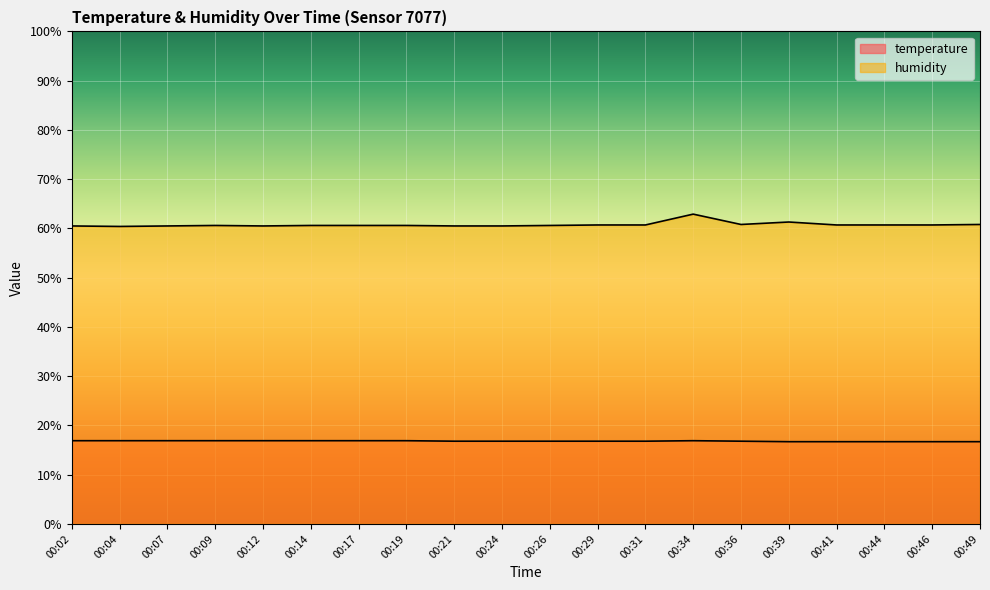

Rank the series by their average value, from highest to lowest.

humidity, temperature